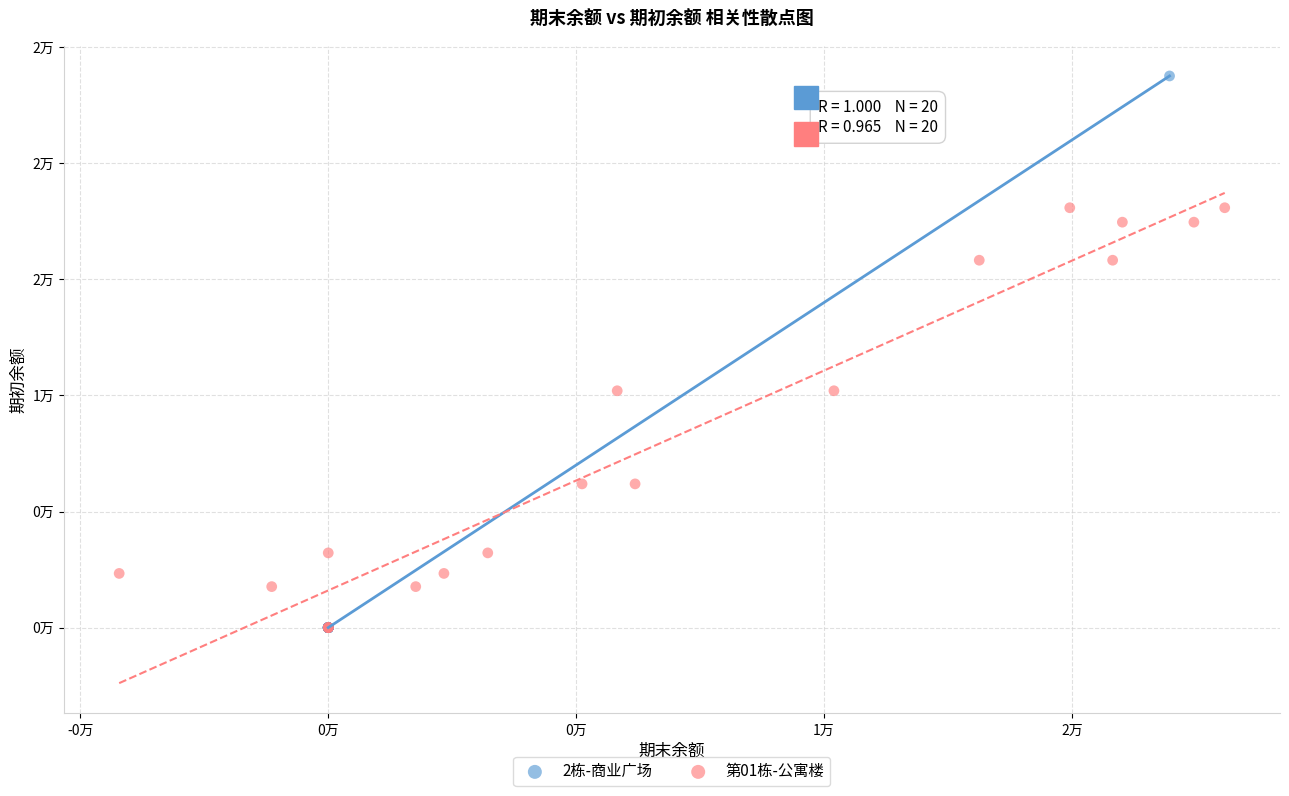

Which series reaches the maximum Y coordinate?

2栋-商业广场